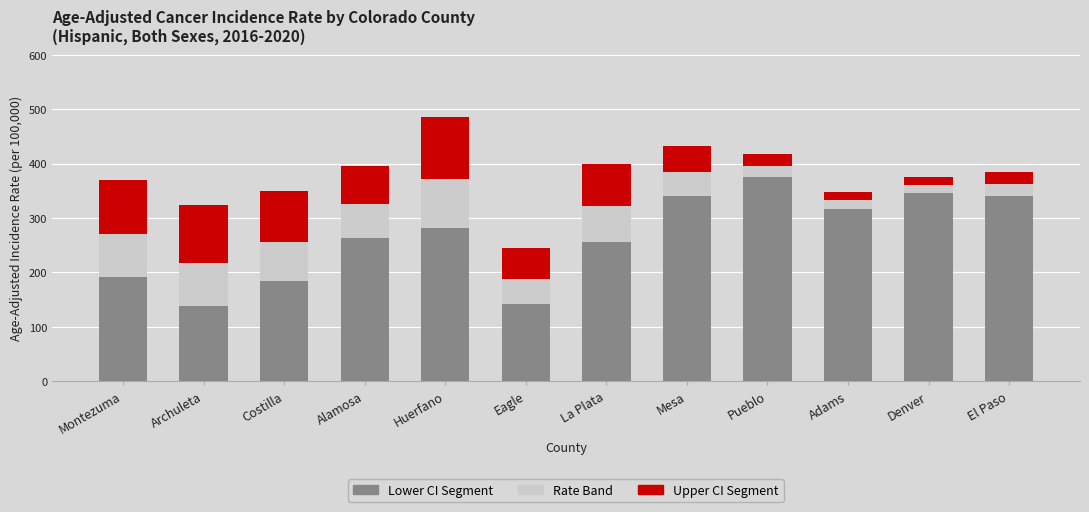

What is the sum of all Lower CI Segment values?

3179.6